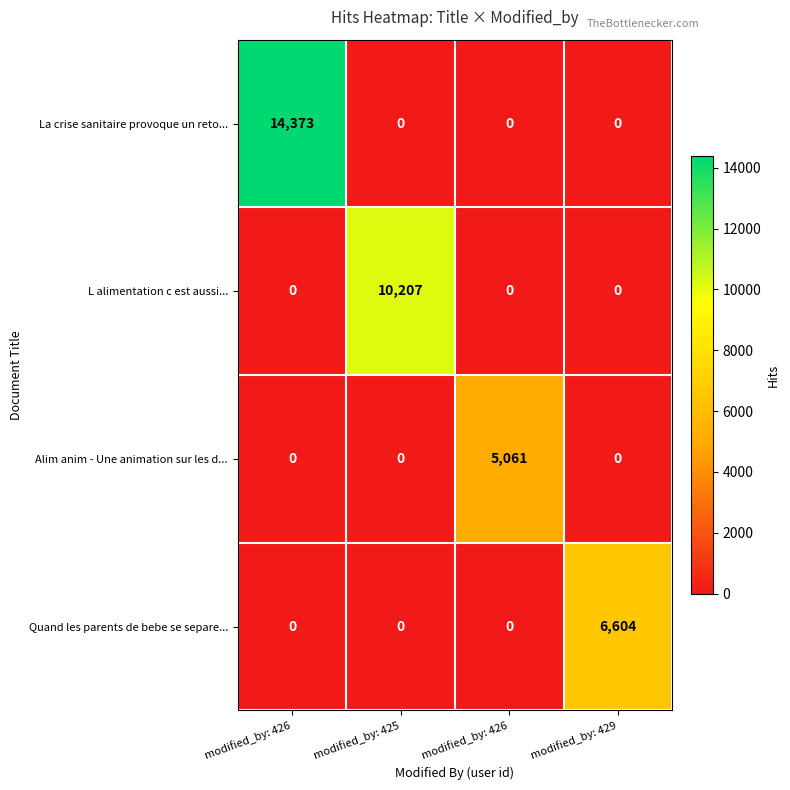

Which category has the lowest value across all series?

modified_by: 425